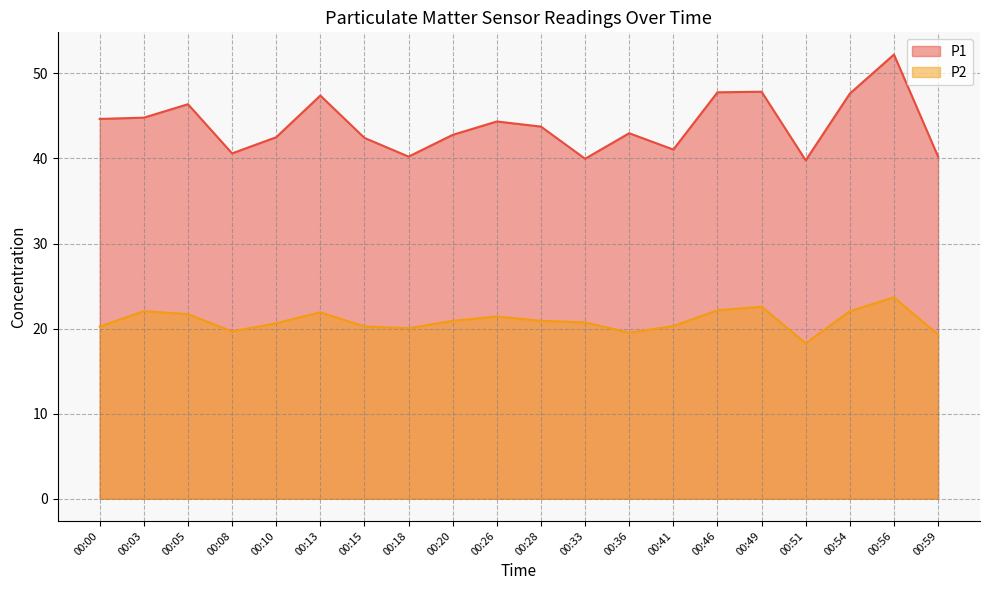

True or false: P1 and P2 cross at least once.

False